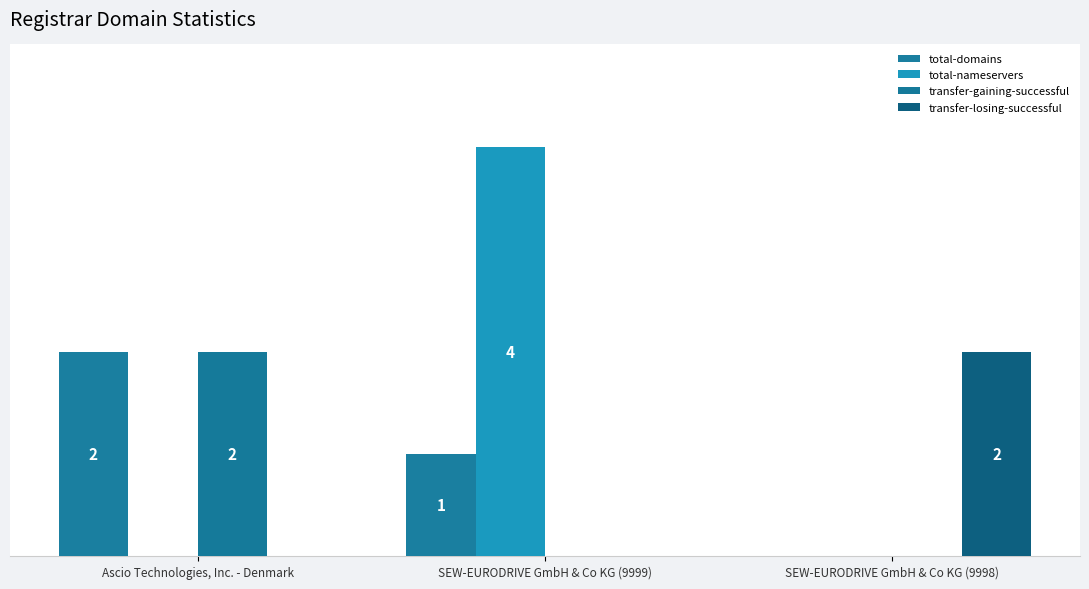

What is the label of the 1st bar from the left?

Ascio Technologies, Inc. - Denmark